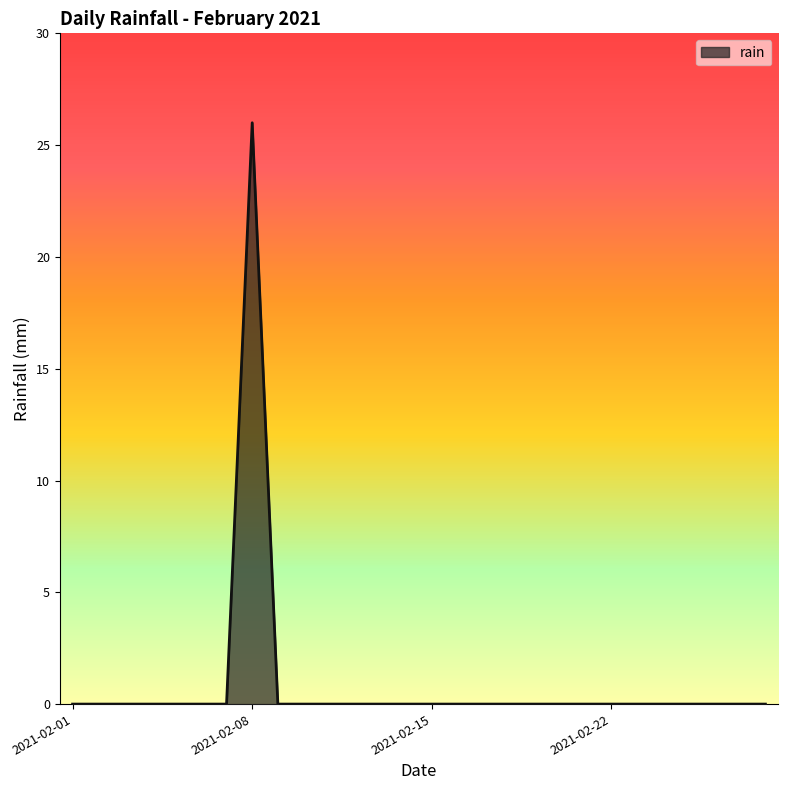

What is the maximum value shown in the chart?

26